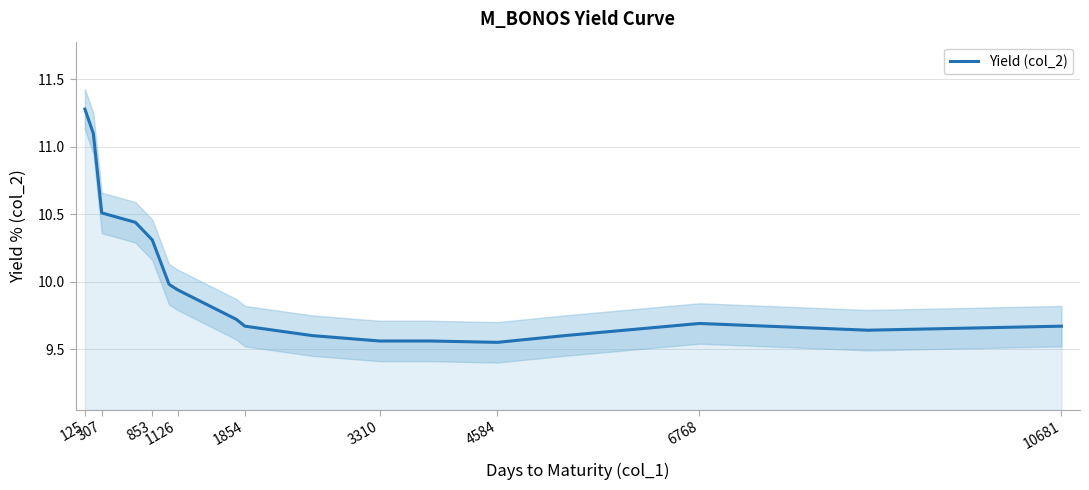

What is the highest value of the Yield (col_2) series?

11.3